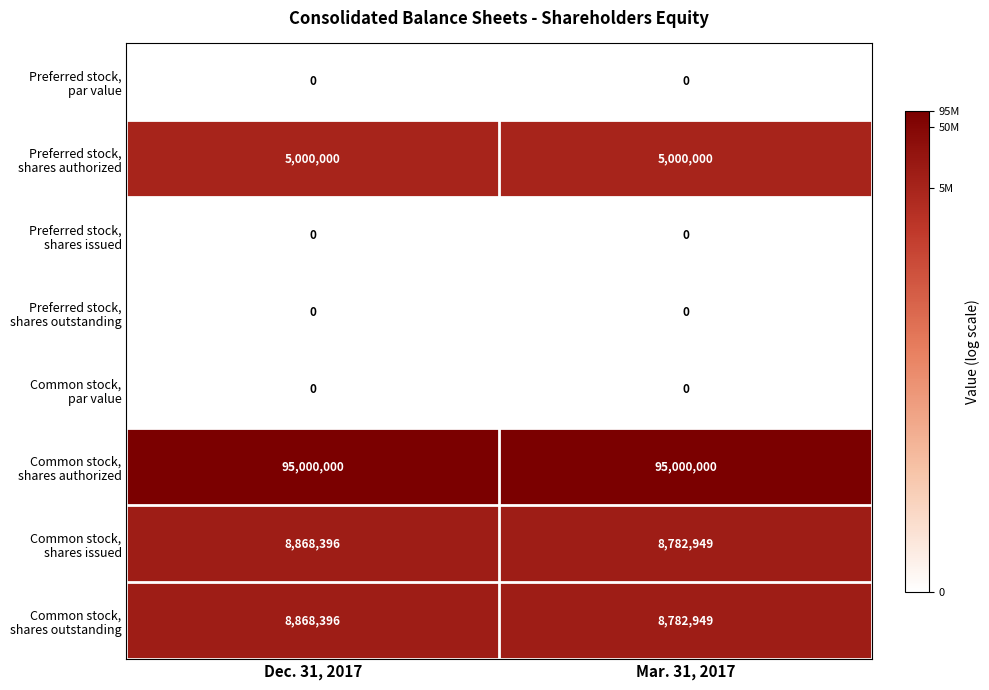

What is the spread (max minus min) of values at Dec. 31, 2017?

95000000